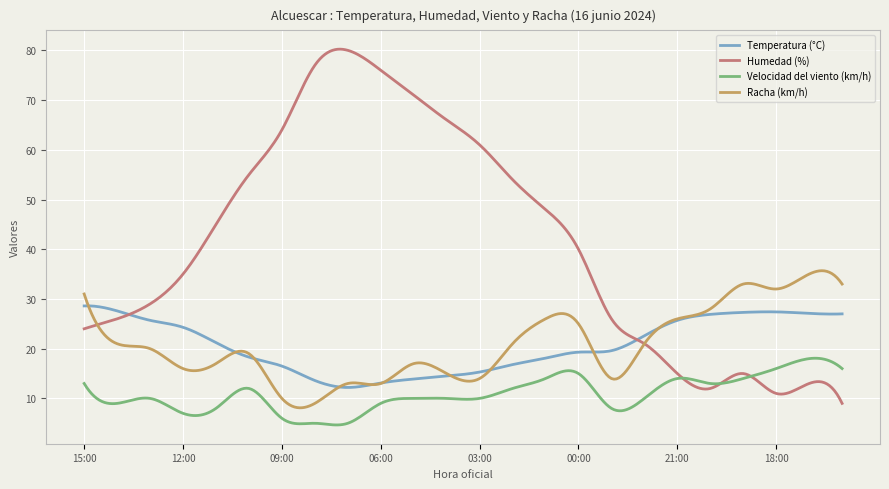

Which series has the widest spread of values?

Humedad (%)